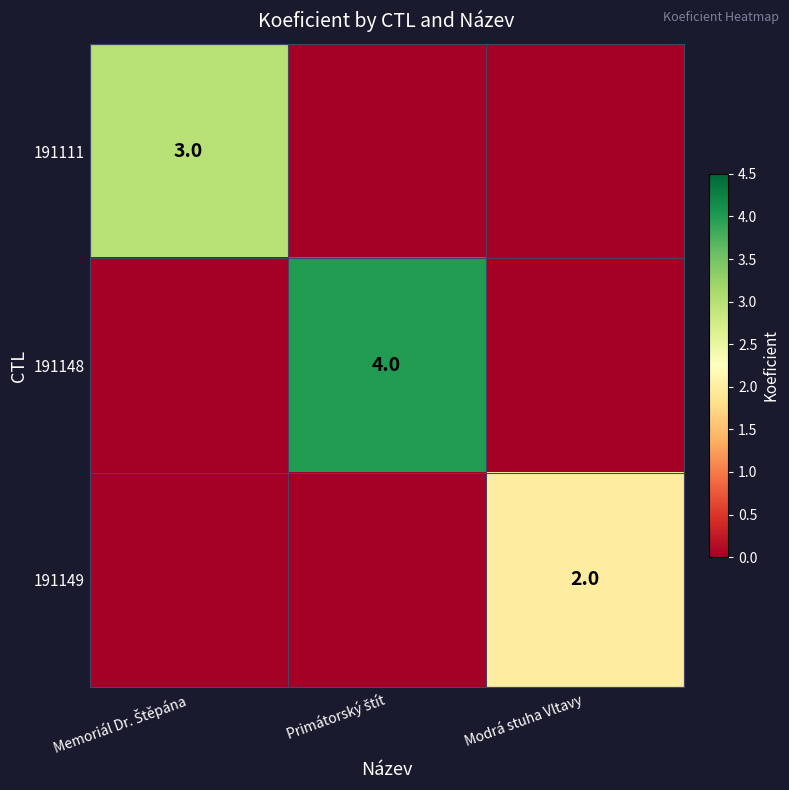

Is it true that 191149 equals 1 at Modrá stuha Vltavy?

False